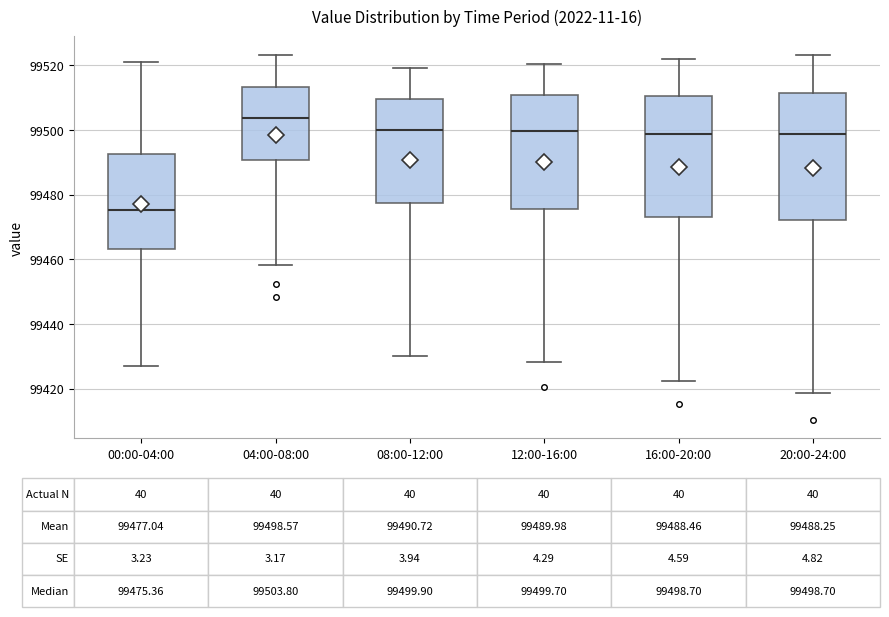

Comparing the boxes themselves (not the whiskers), which one is the tallest?

20:00-24:00